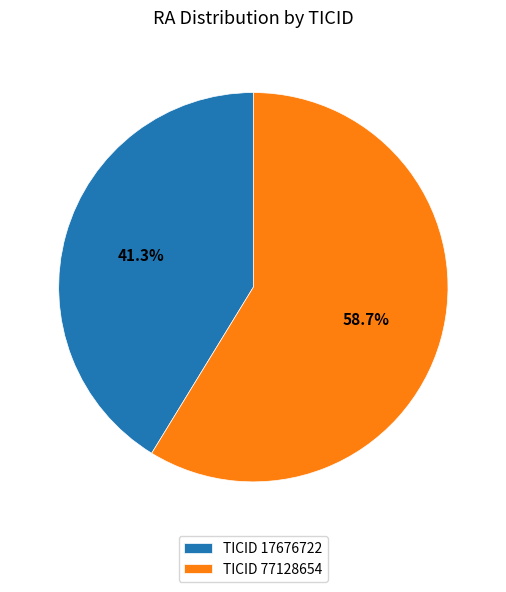

Does any single category account for the majority?

Yes